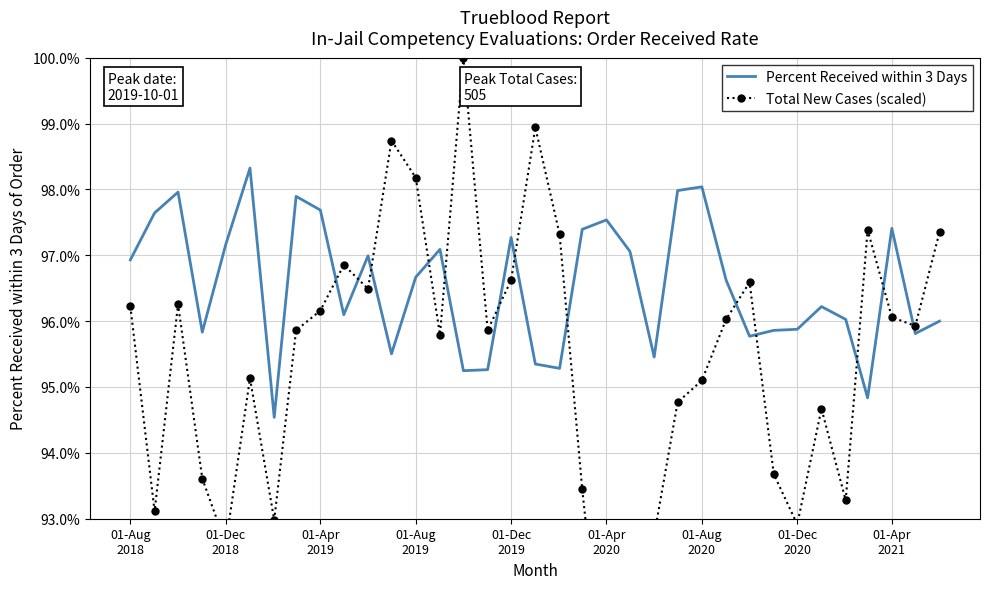

What is the difference between the maximum and second lowest values in the Total New Cases (scaled) series?

0.1